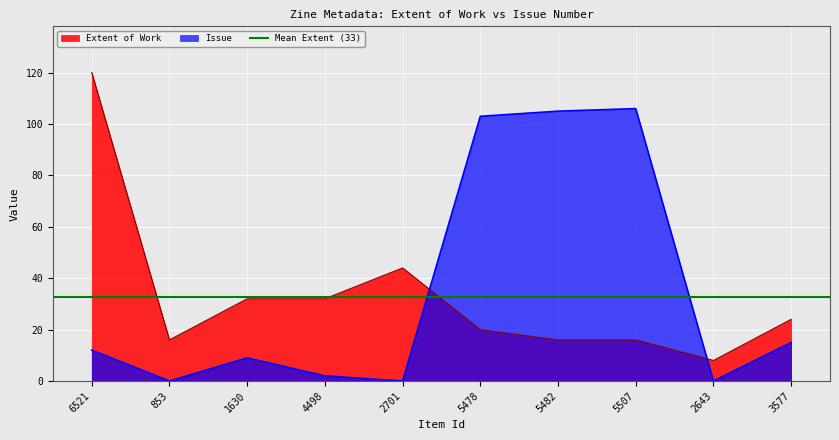

What is the total value across all series at 2643?

8